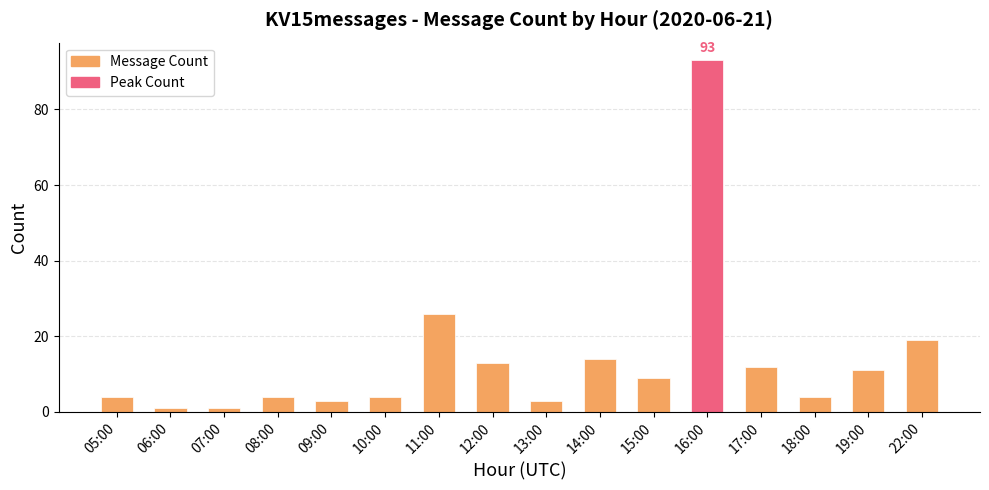

Which label corresponds to the largest value in the chart?

16:00